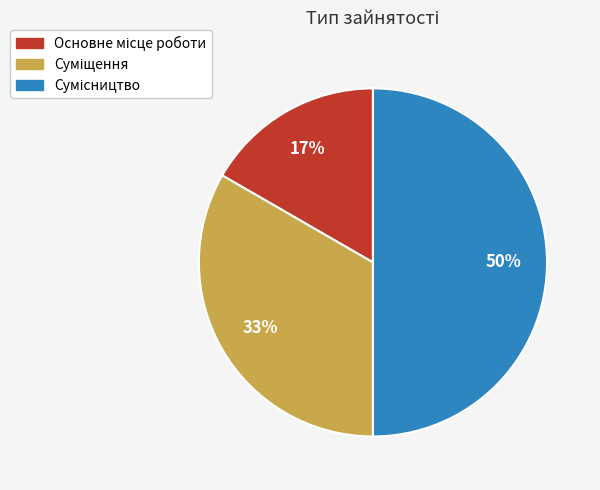

To the nearest percent, what is the average slice percentage?

33%